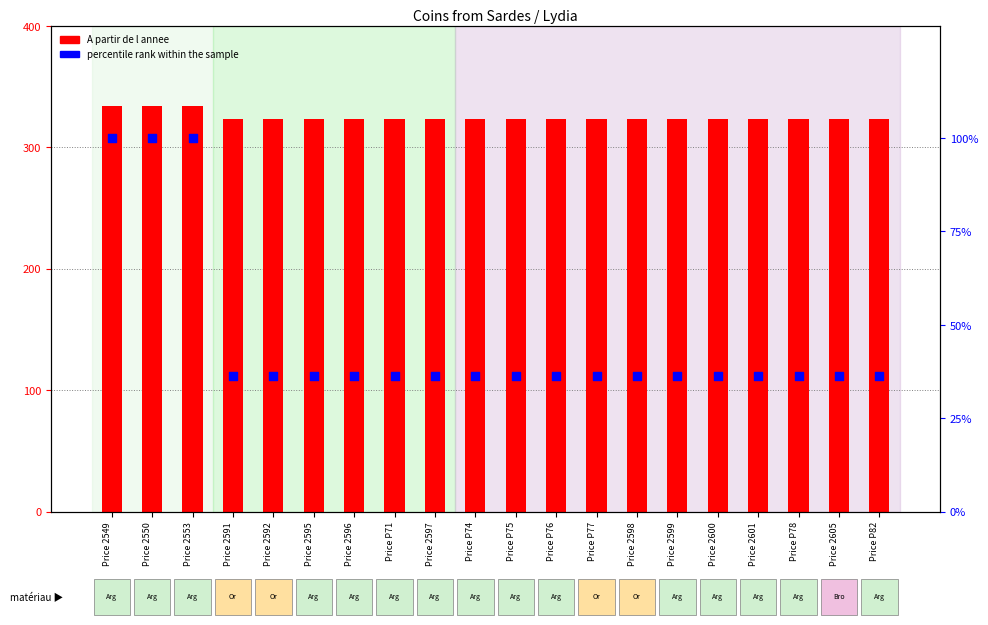

At which category is the sum across all series the highest?

Price 2549